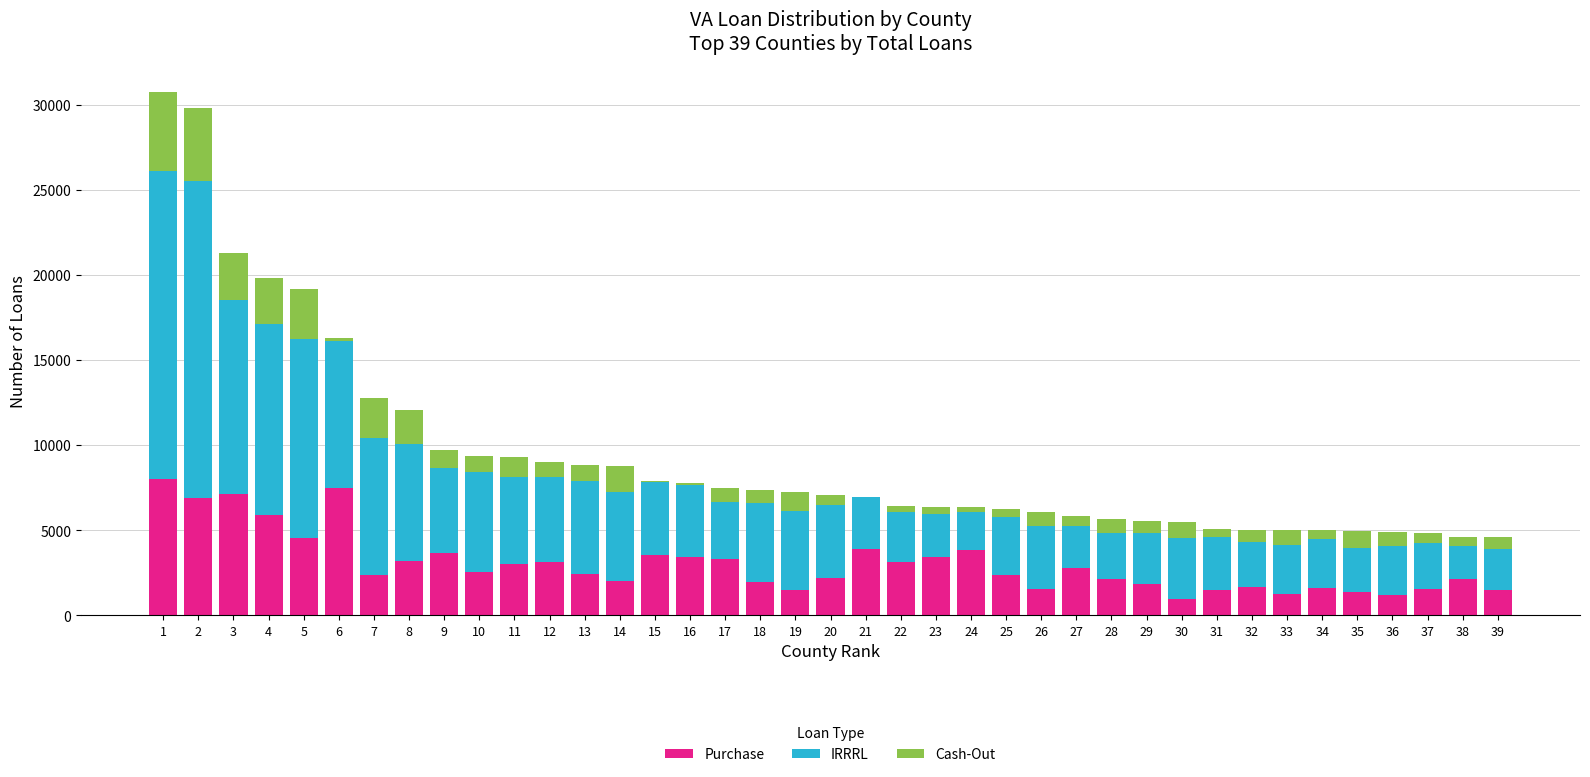

What is the maximum value for Purchase?

7989